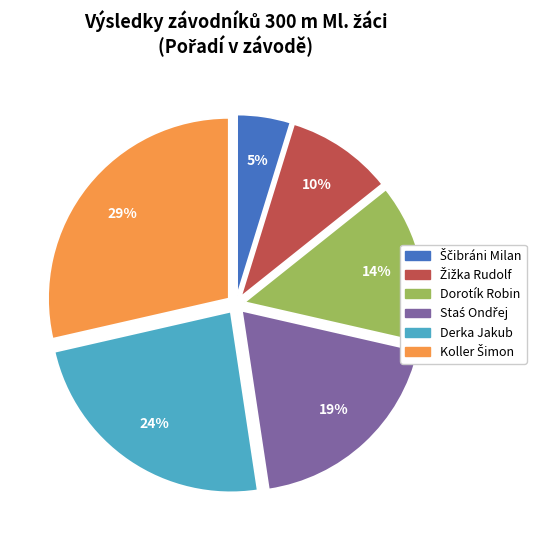

How many segments does this pie chart have?

6